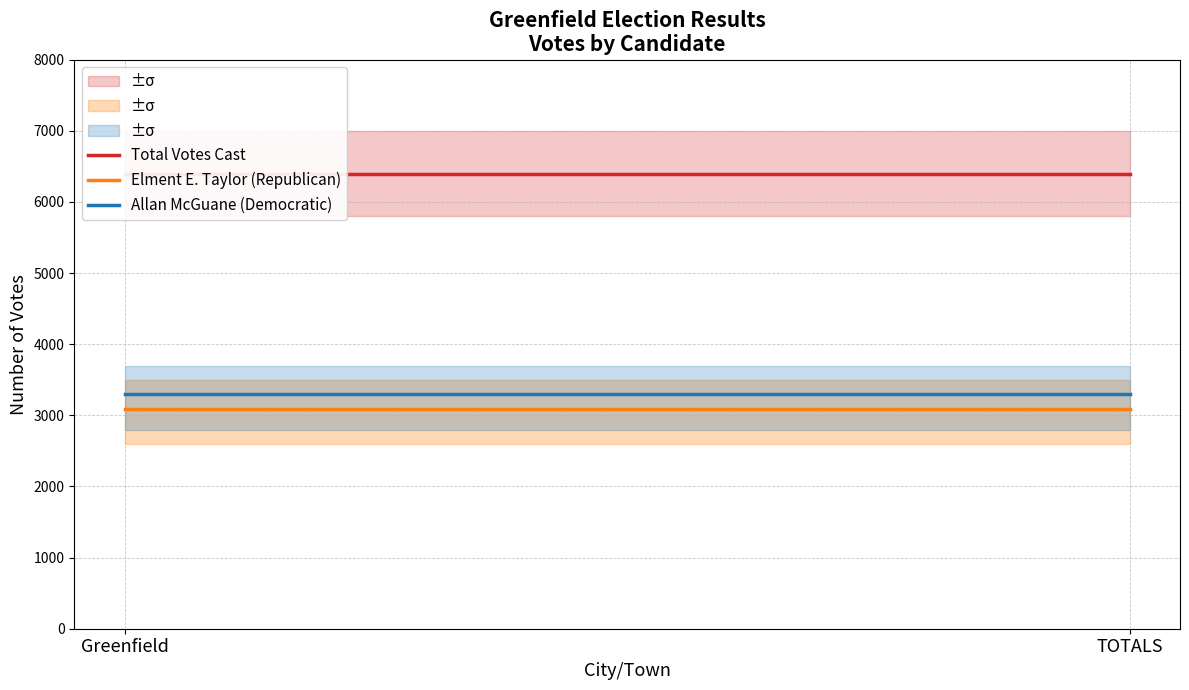

What is the value of the Allan McGuane (Democratic) point at the 2nd from the left?

3299